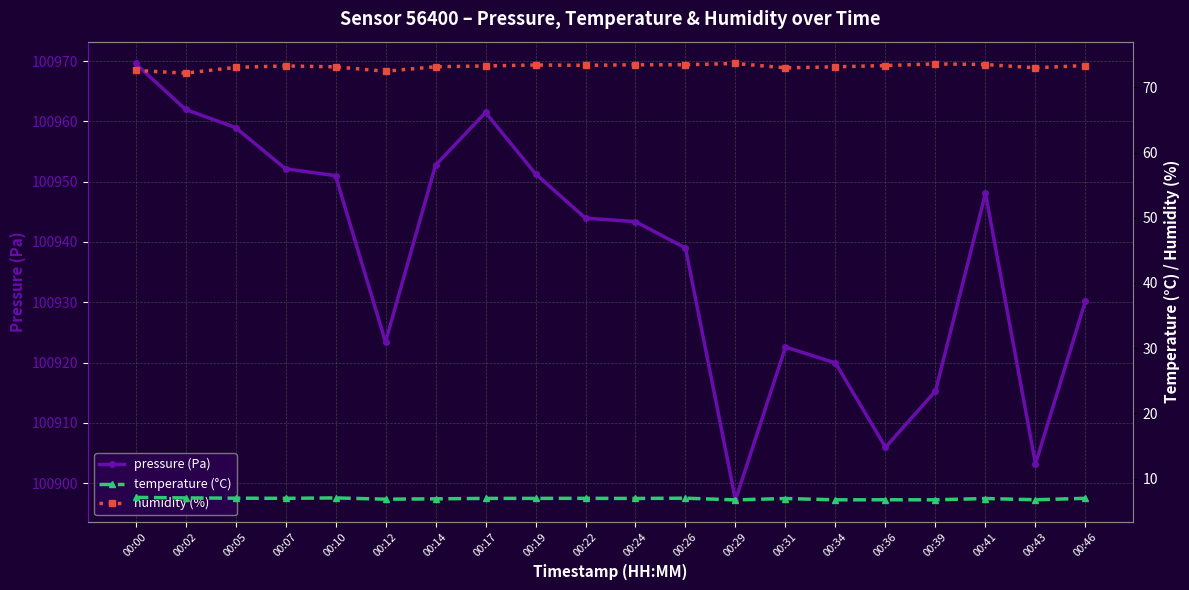

Is this an area chart (filled region under the line)?

No